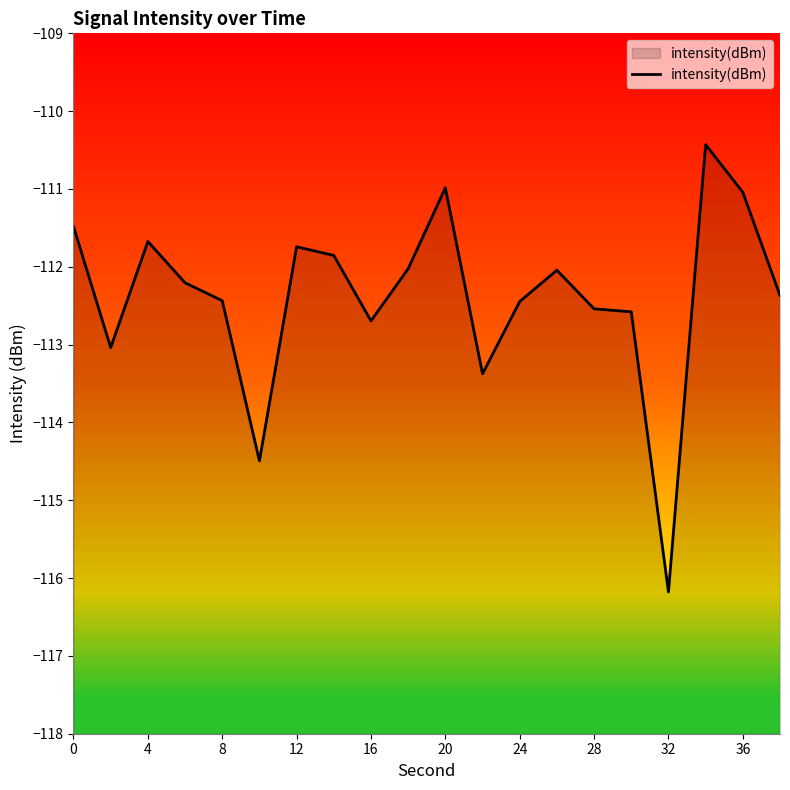

Read the value at 20.

-111.0